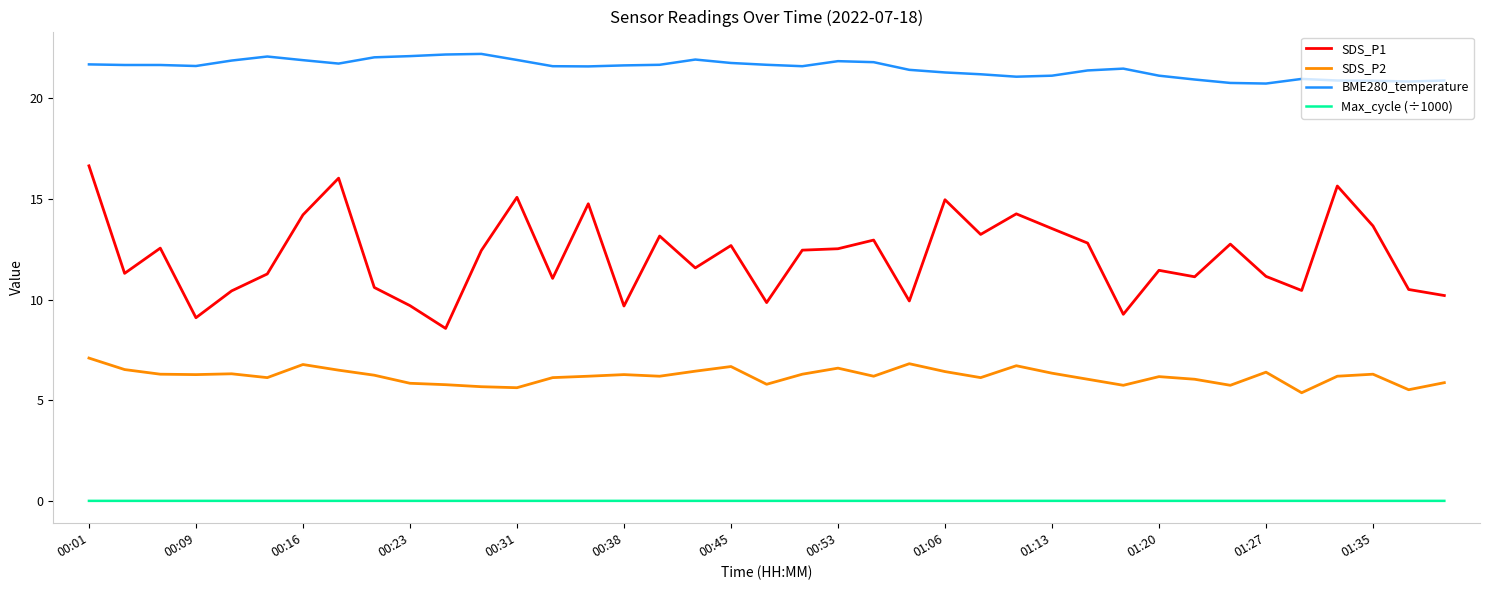

What is the difference between the maximum and minimum values in the SDS_P1 series?

8.1